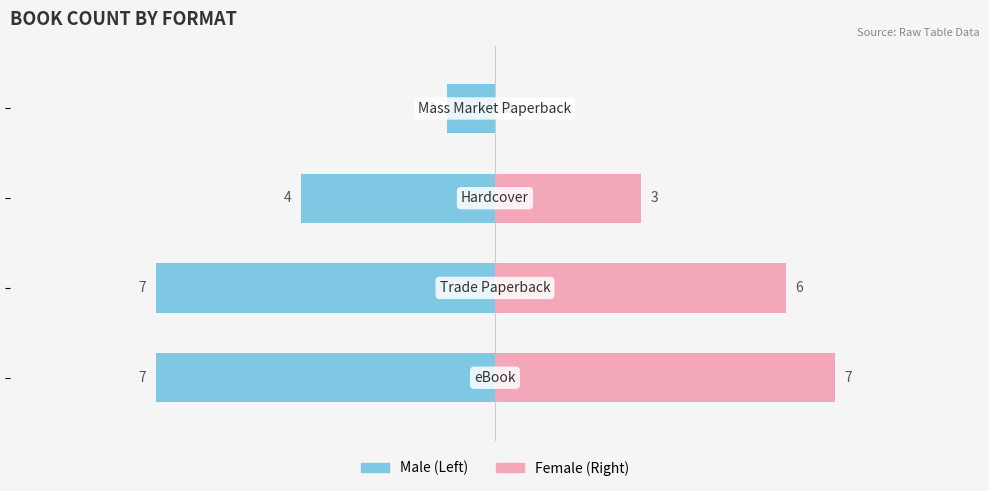

What is the average value of the Male series?

-5